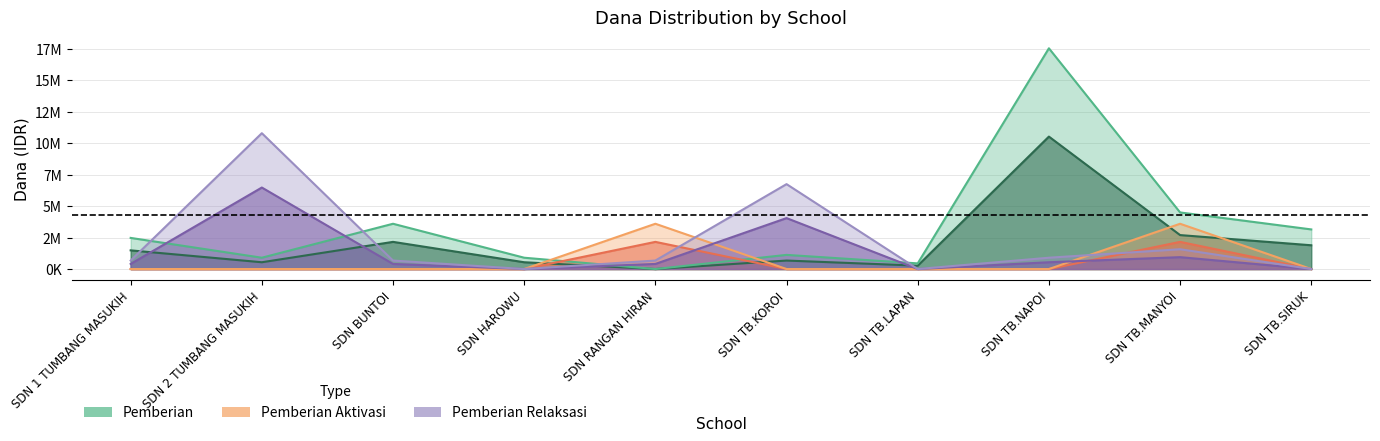

How many values in the Pemberian series exceed 1485000?

4